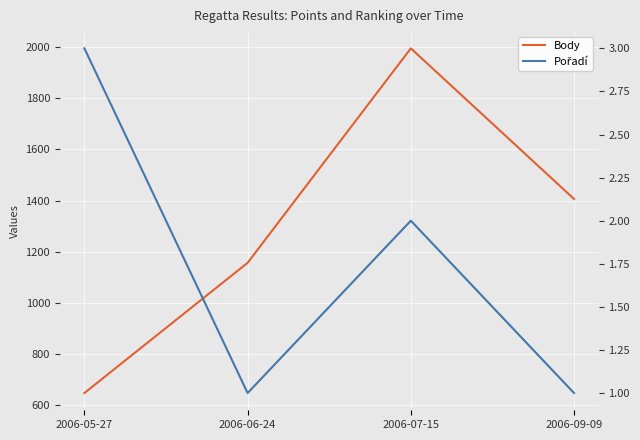

At which label does Body first exceed 1406?

2006-07-15